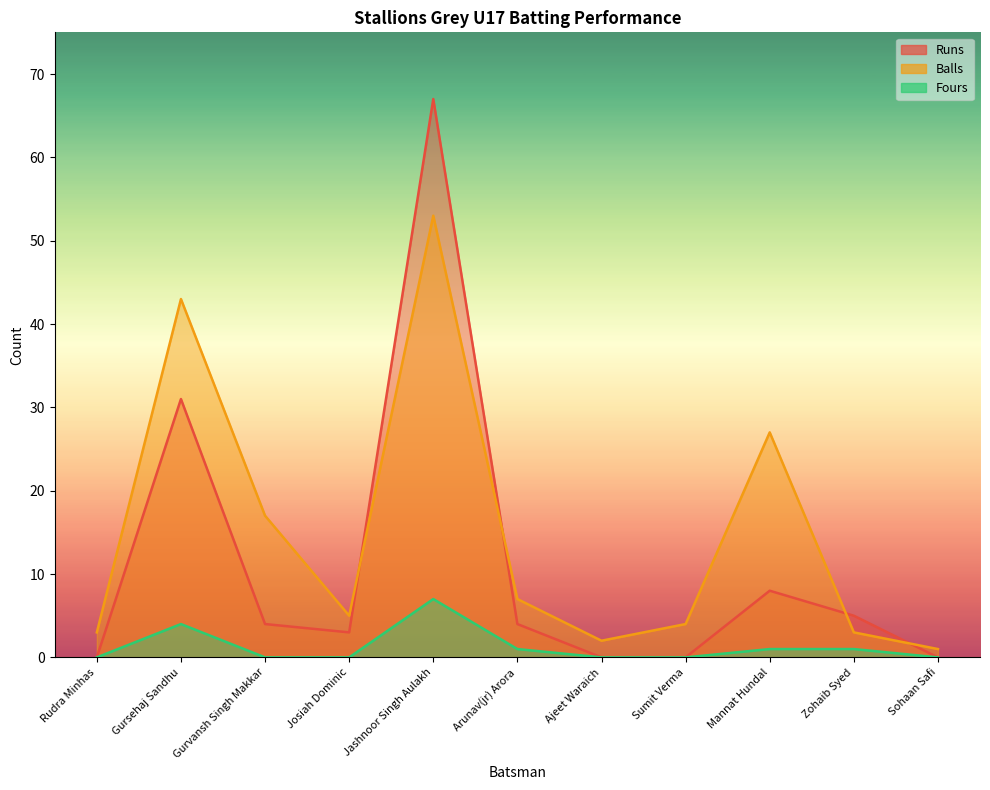

At which label does Runs reach its minimum?

Rudra Minhas